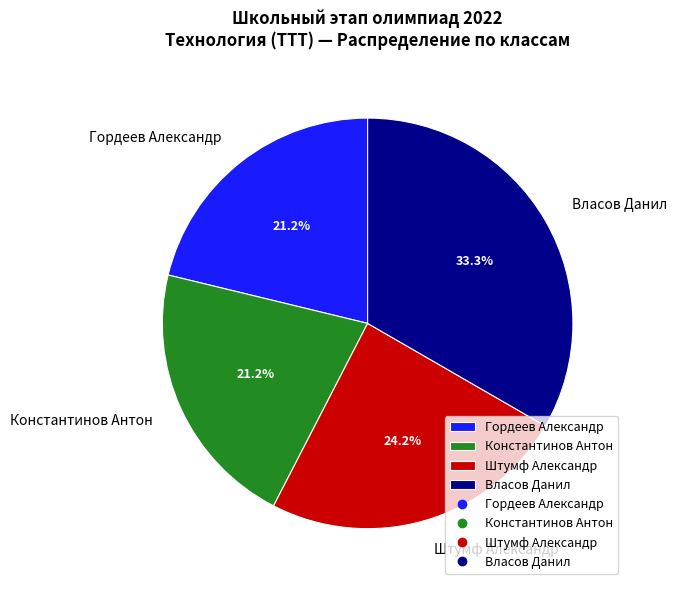

Approximately how many times larger is the value at Константинов Антон compared to Гордеев Александр?

1.0